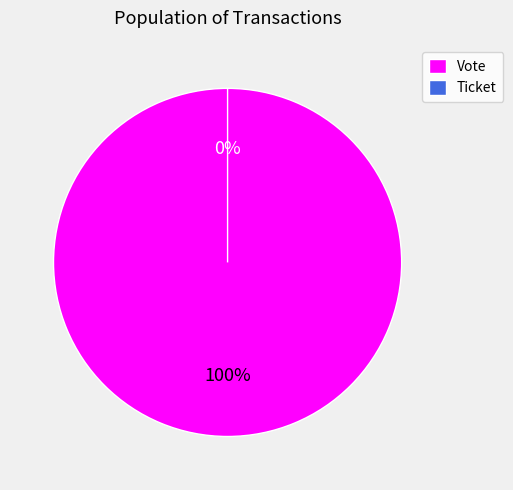

Is Vote (io_index=1) the majority of the pie?

Yes